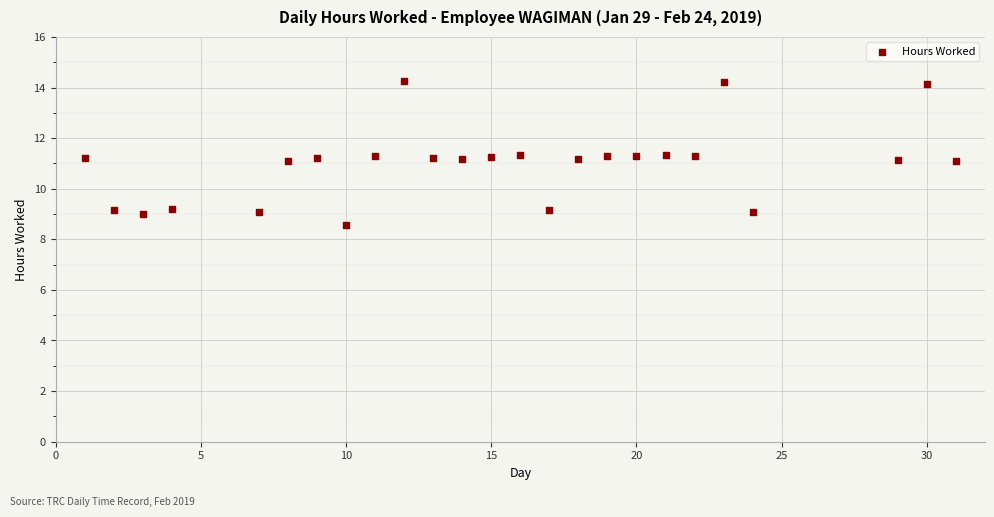

What is the range of Y values (max minus min)?

5.7